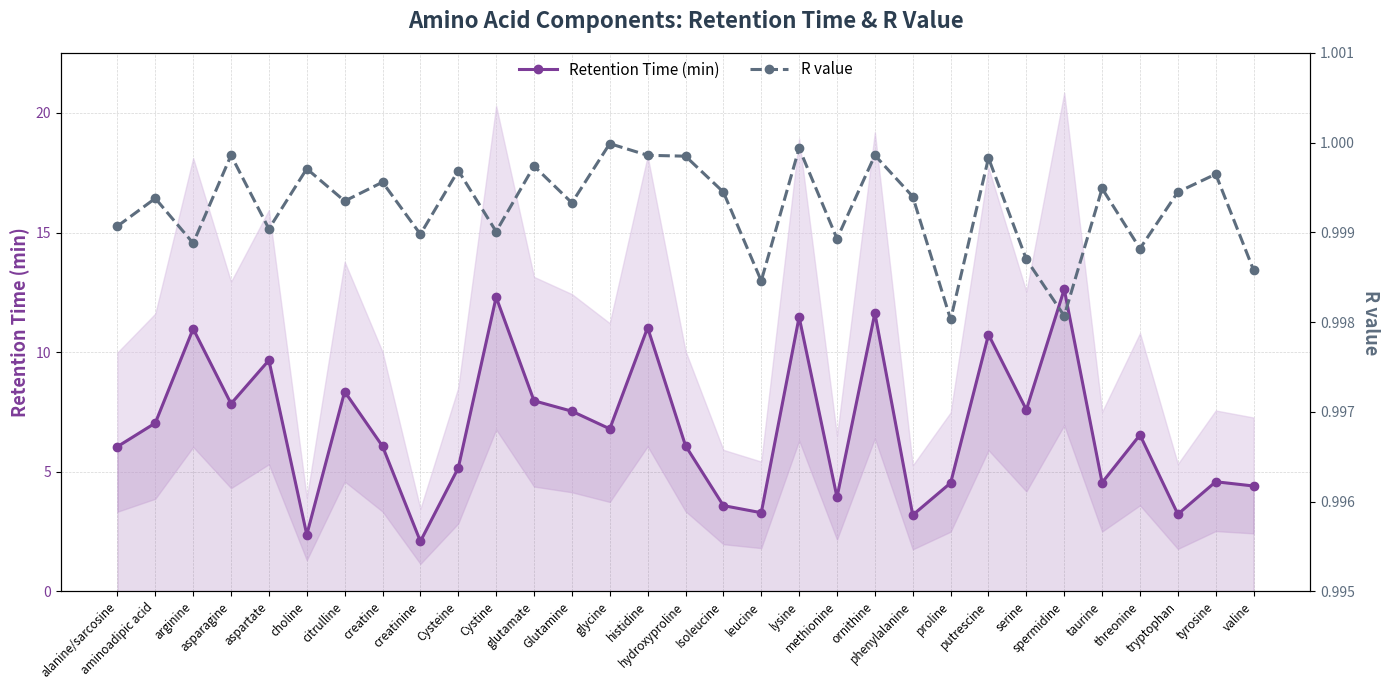

True or false: R value has a value of 1.0 at Cysteine.

True